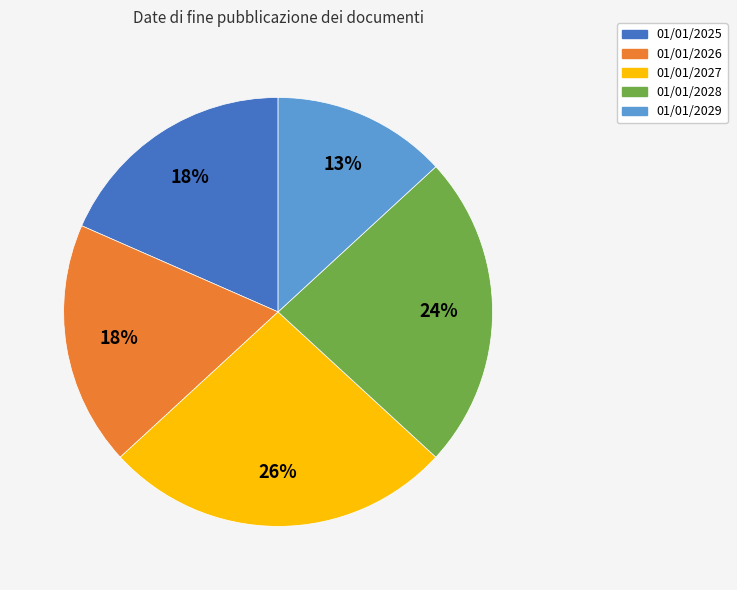

The 01/01/2026 slice represents 18% of the pie. True or false?

True